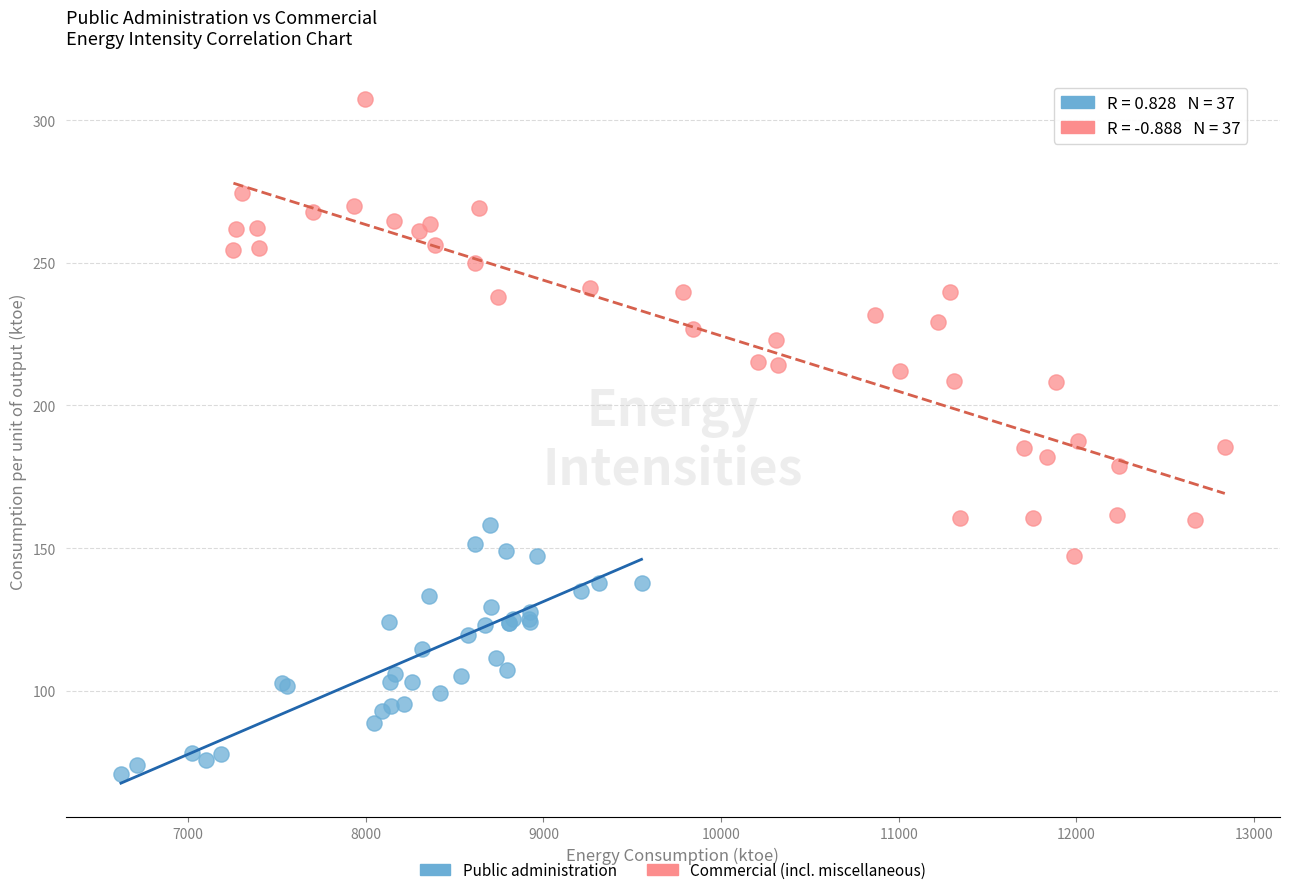

Which series reaches the minimum Y coordinate?

Public administration